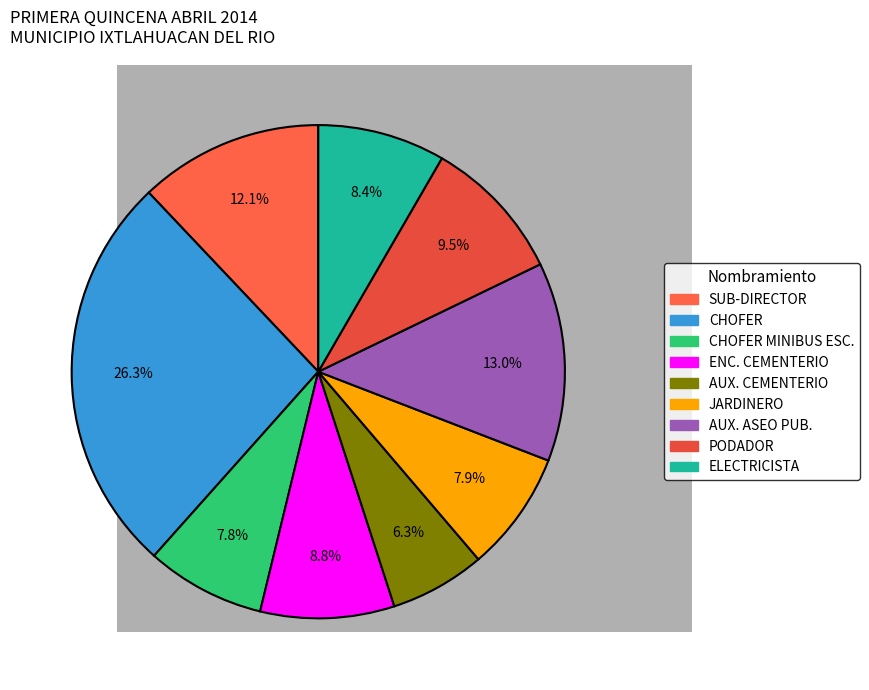

How many slices are in this pie chart?

9